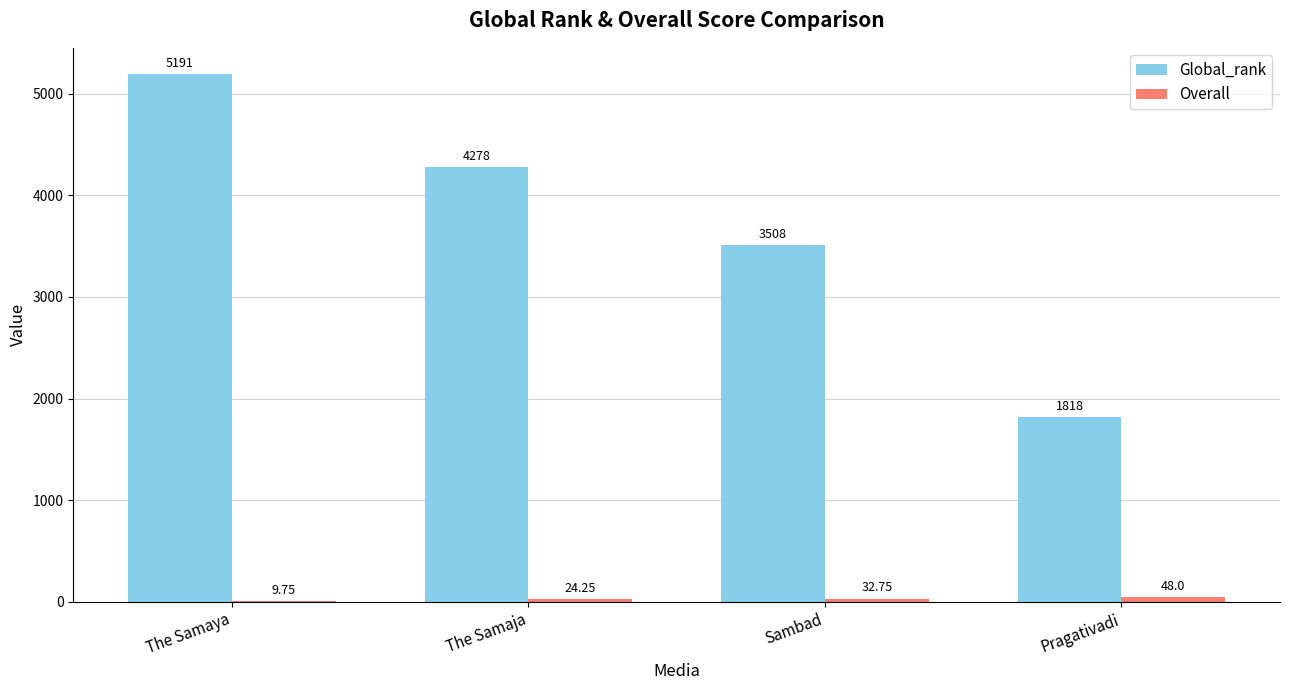

Is it true that Global_rank equals 7357.8 at The Samaya?

False